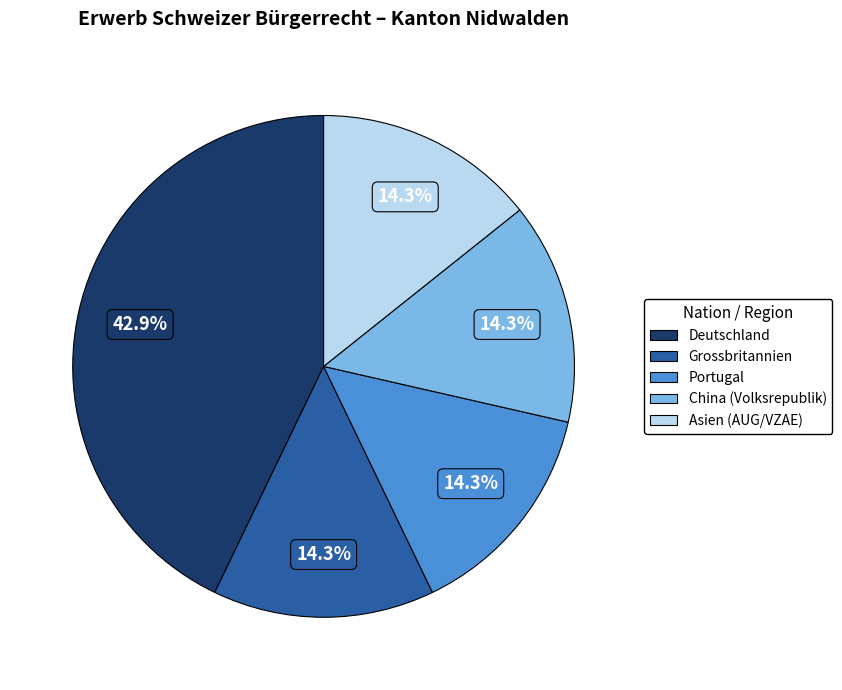

Approximately how many times larger is the value at Portugal compared to Asien (AUG/VZAE)?

1.0